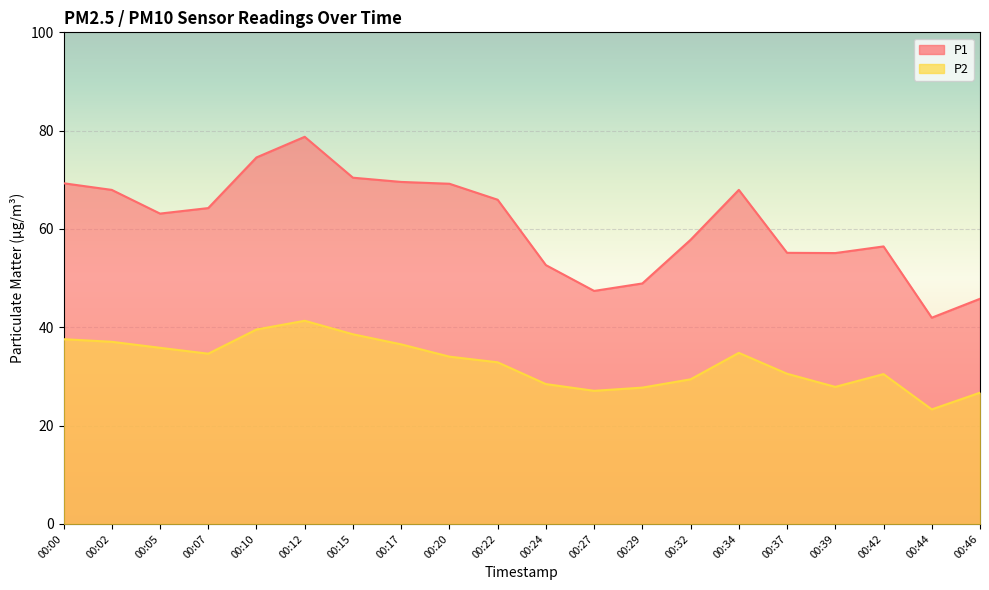

True or false: P1 and P2 cross at least once.

False